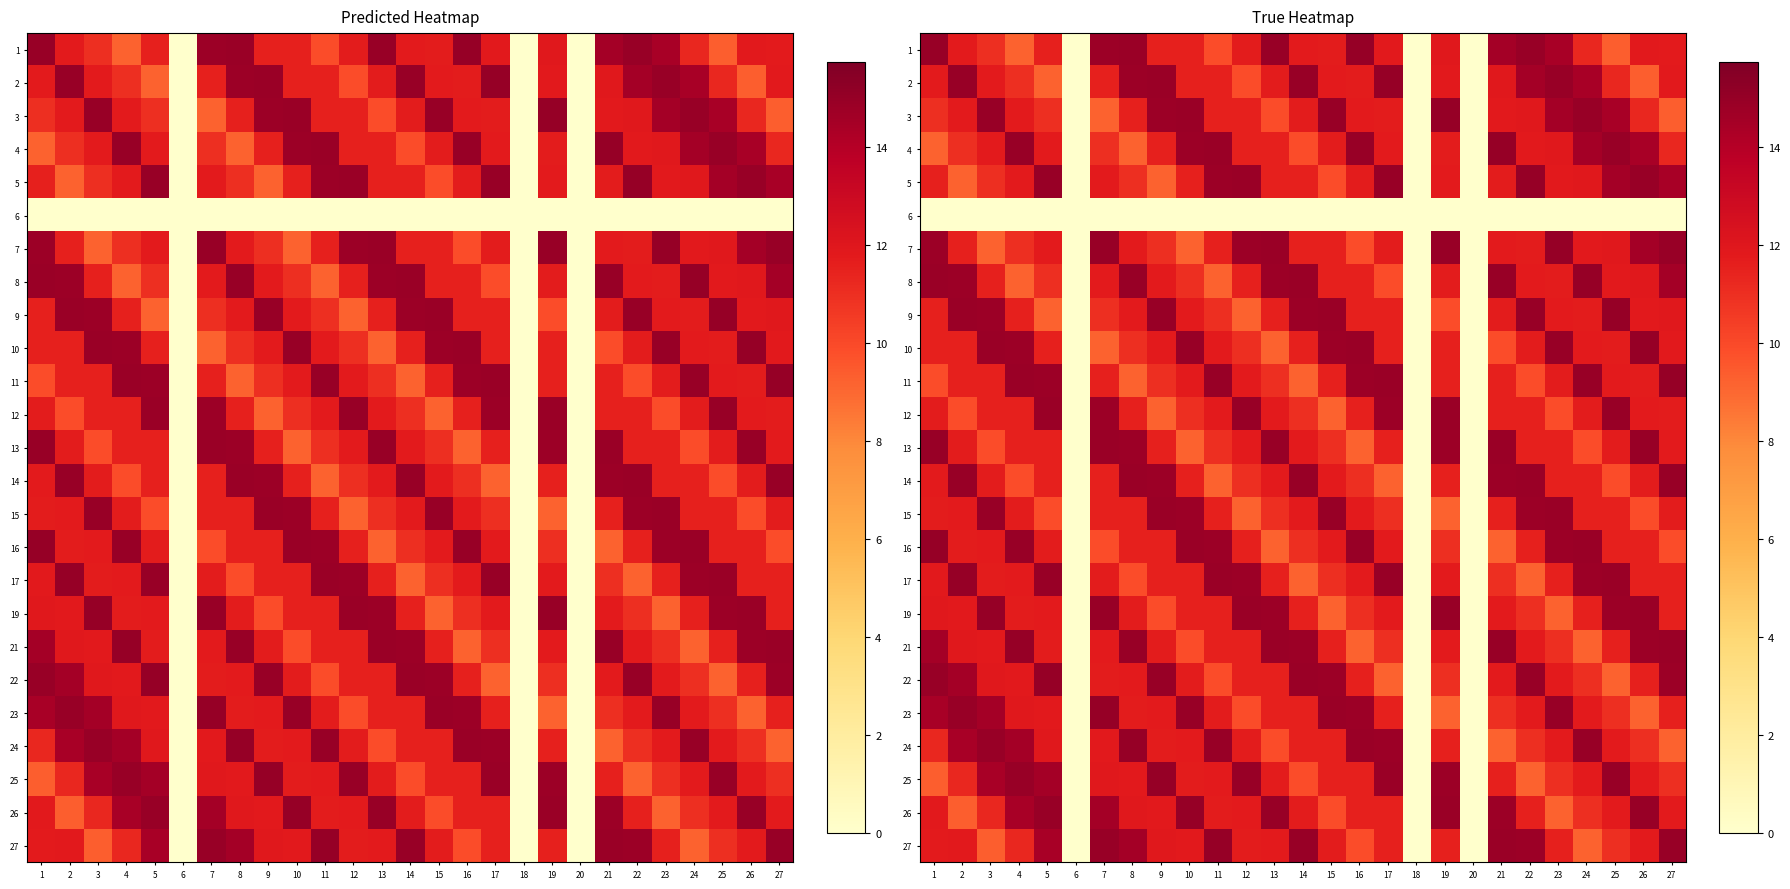

How many values in the 12 series are below 11?

9